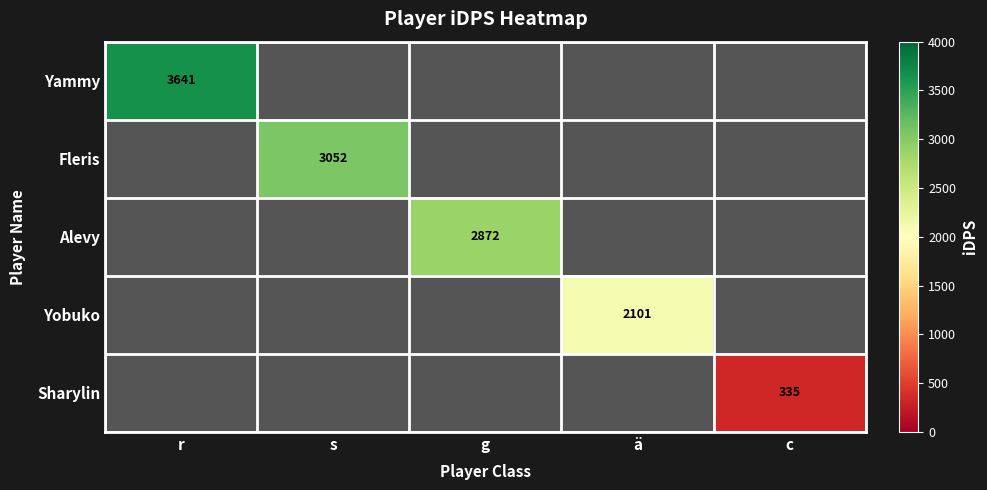

Which series has the largest range (max minus min)?

Yammy